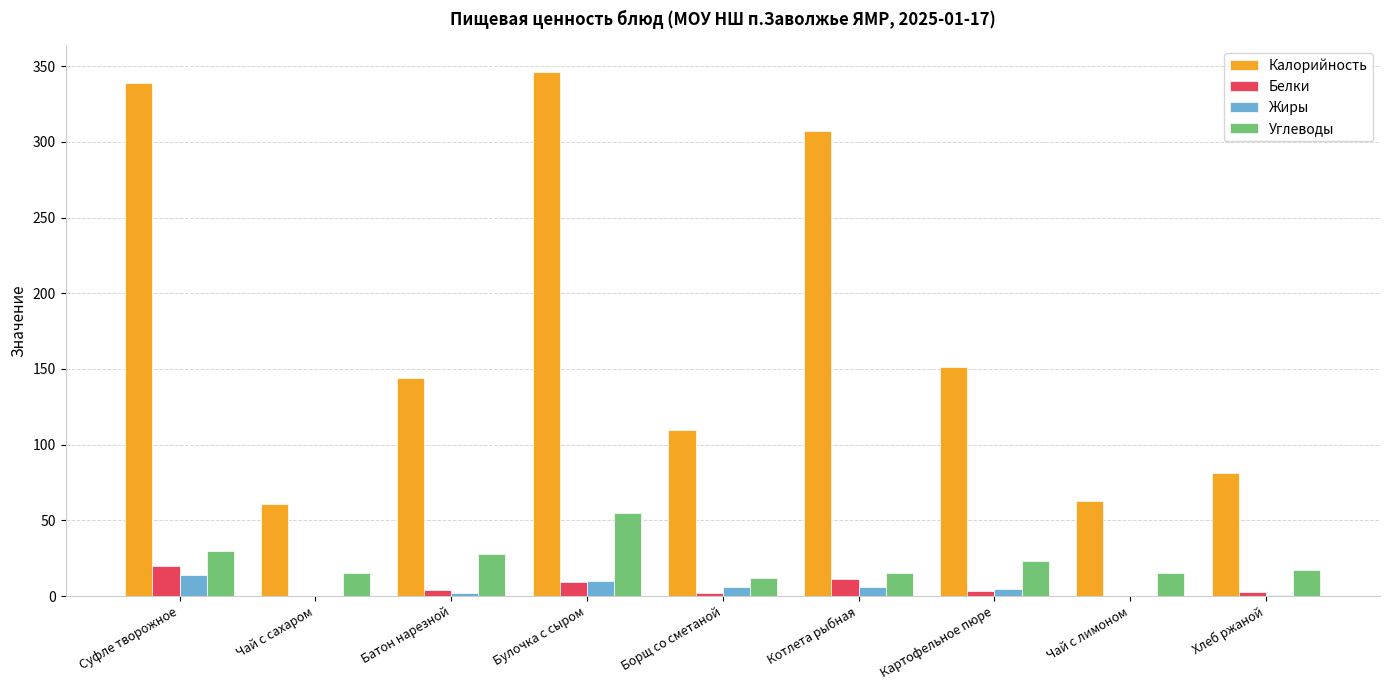

What is the greatest value displayed?

346.0